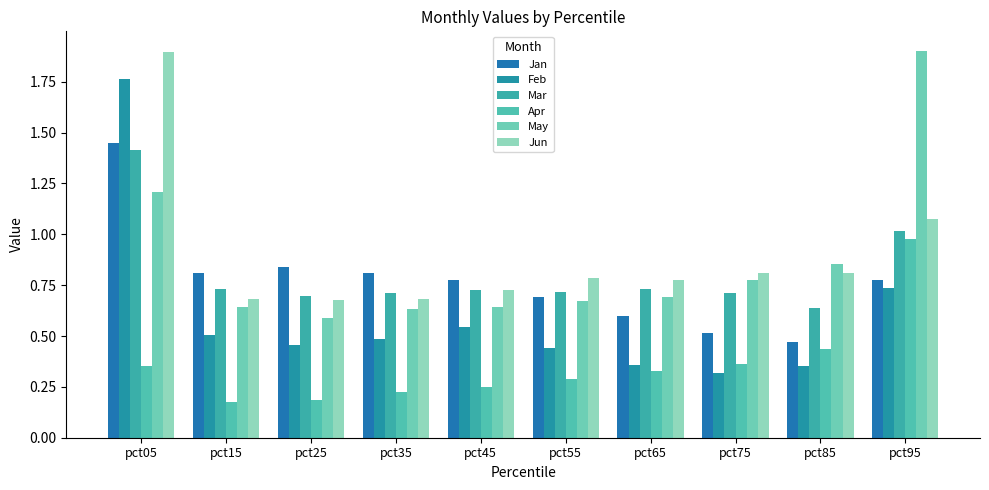

Which series has the largest total across all categories?

Jun